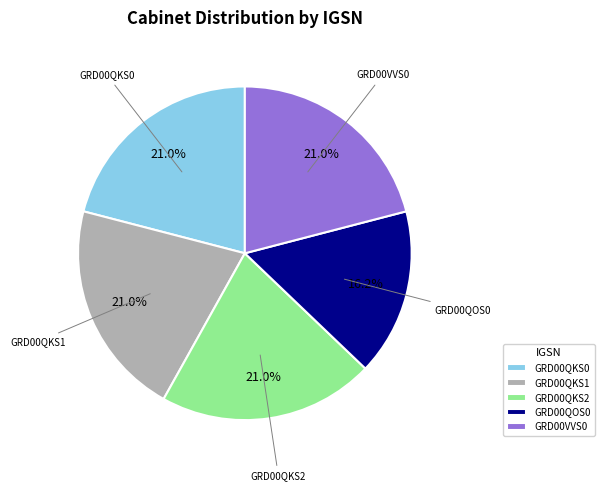

How many segments does this pie chart have?

5